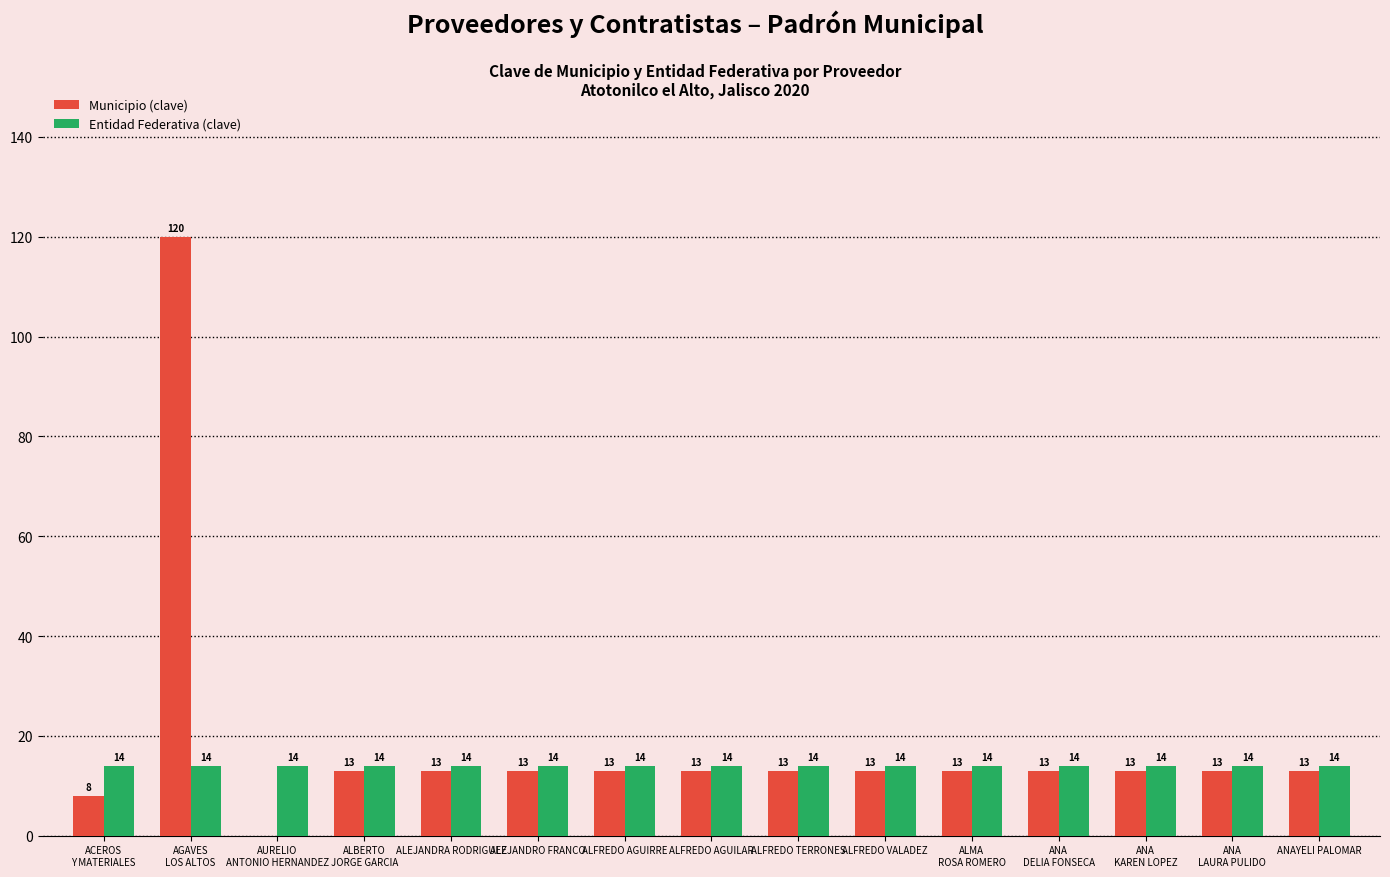

What value does the Entidad Federativa (clave) series have at ALFREDO VALADEZ?

14